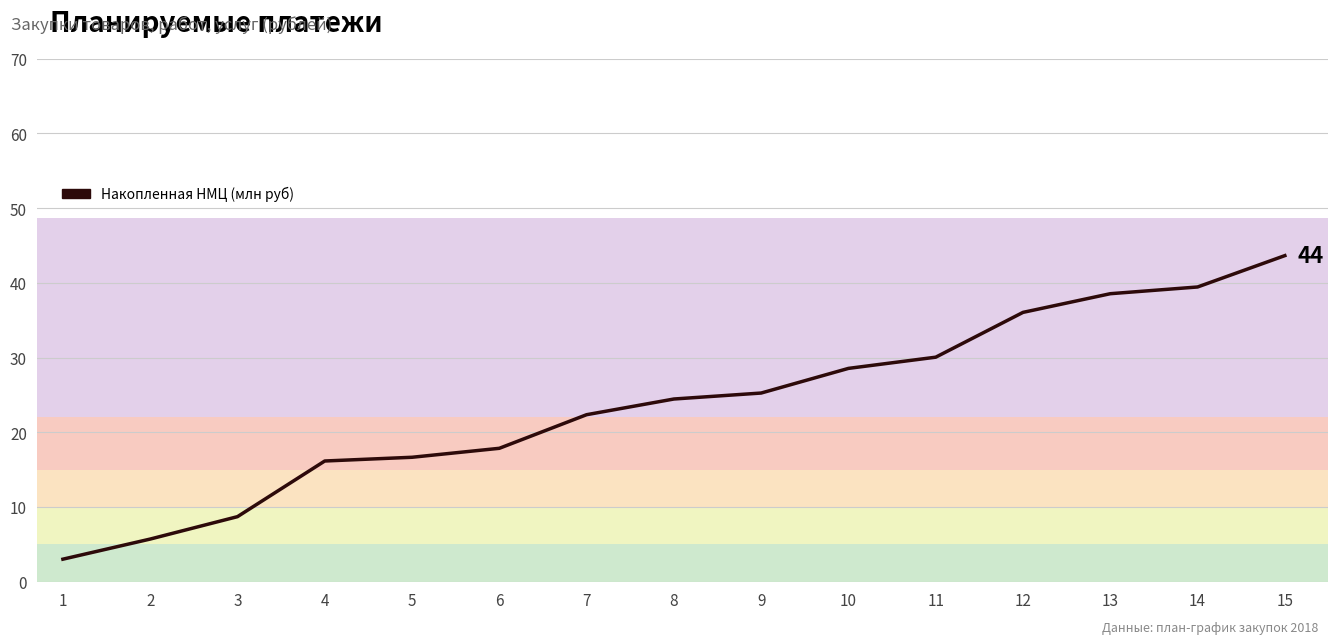

What is the smallest value displayed?

3.0